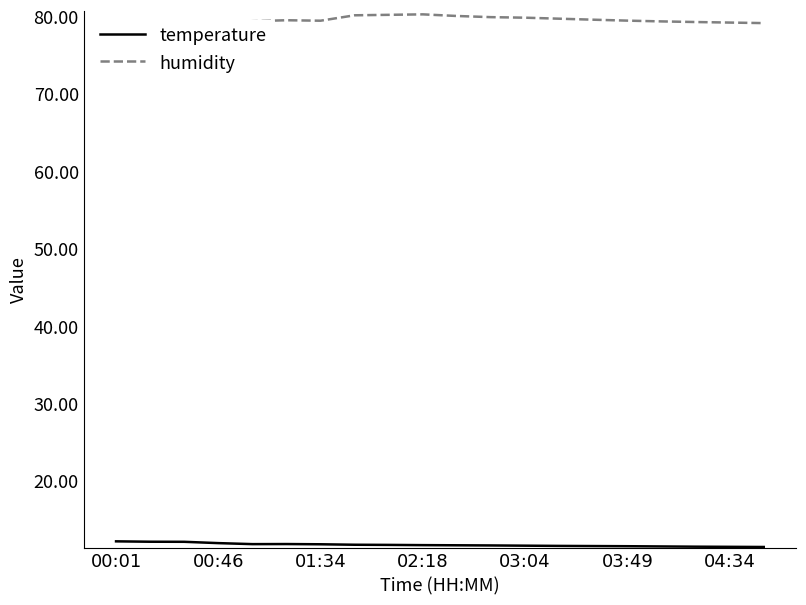

What is the average value of the humidity series?

79.6